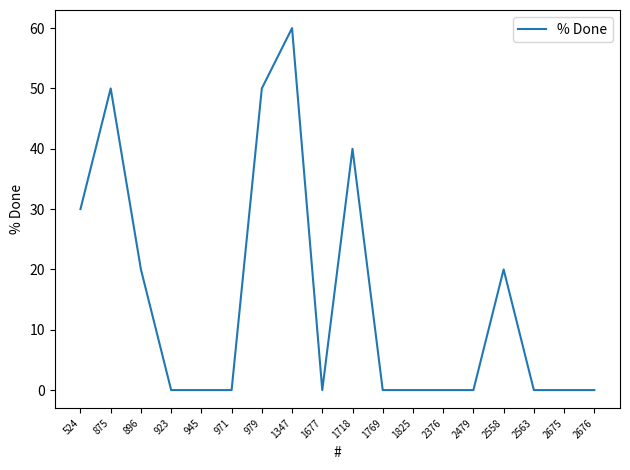

What is the difference between the maximum and minimum values?

60